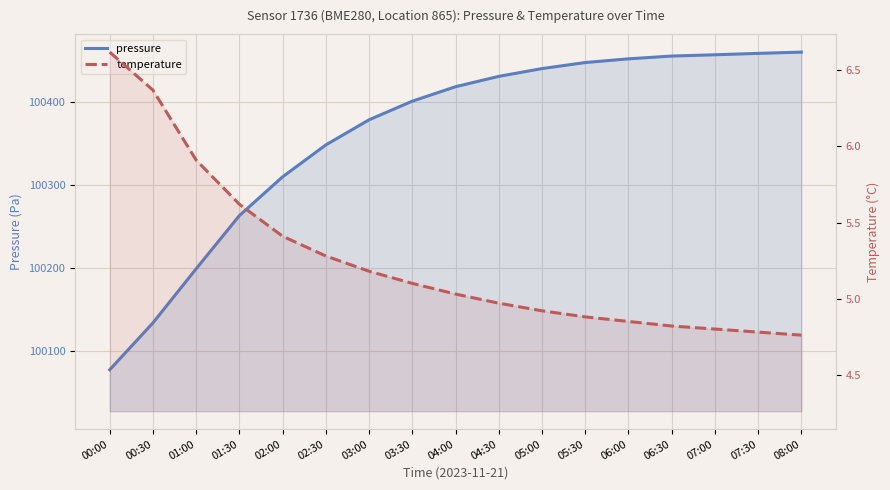

True or false: pressure and temperature cross at least once.

False